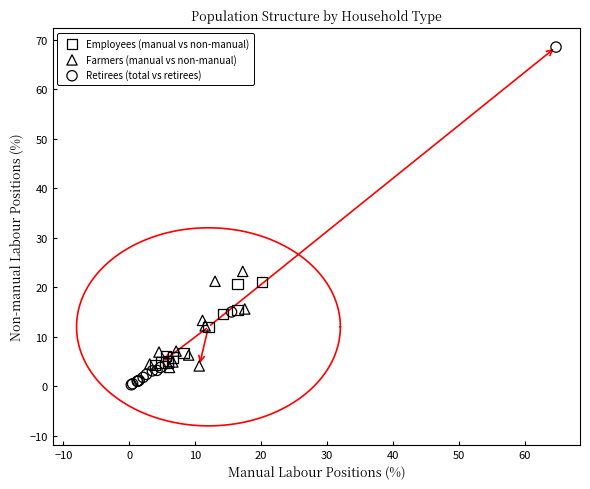

Which series has the widest spread of Y values?

Retirees (total vs retirees)